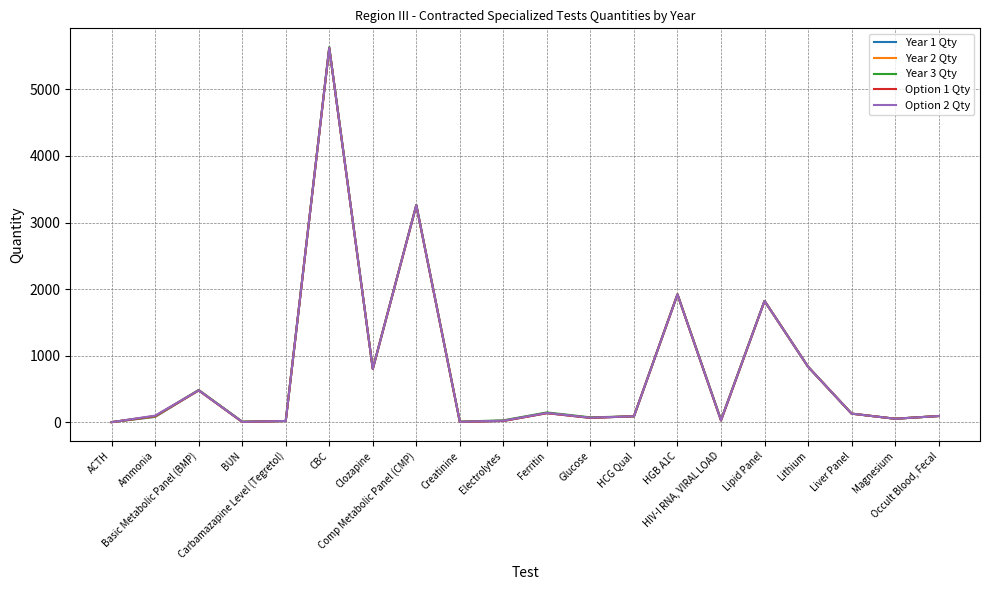

List the series in order of their overall mean, lowest first.

Year 1 Qty, Option 1 Qty, Year 2 Qty, Option 2 Qty, Year 3 Qty